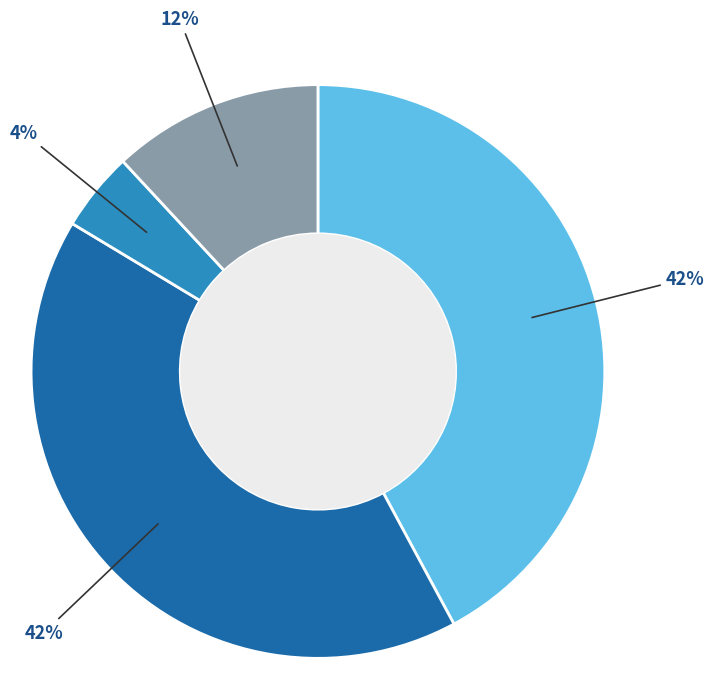

What is the ratio of the value at 16-29 anys Lloguer to the value at 16-29 anys Propietat?

1.0